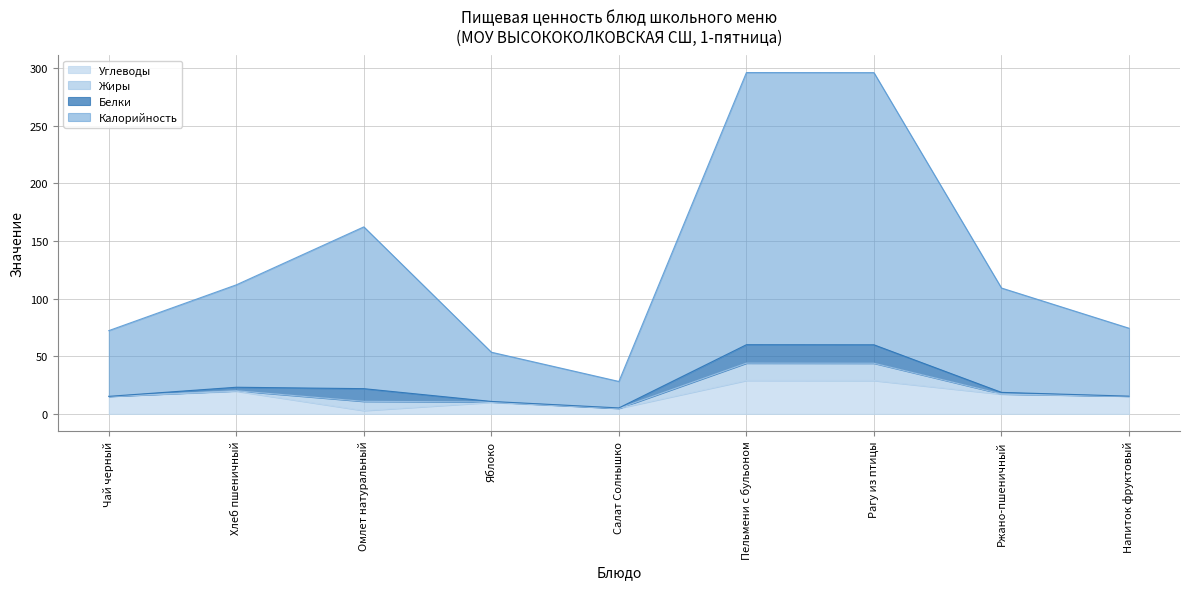

True or false: Калорийность and Углеводы intersect in this chart.

False